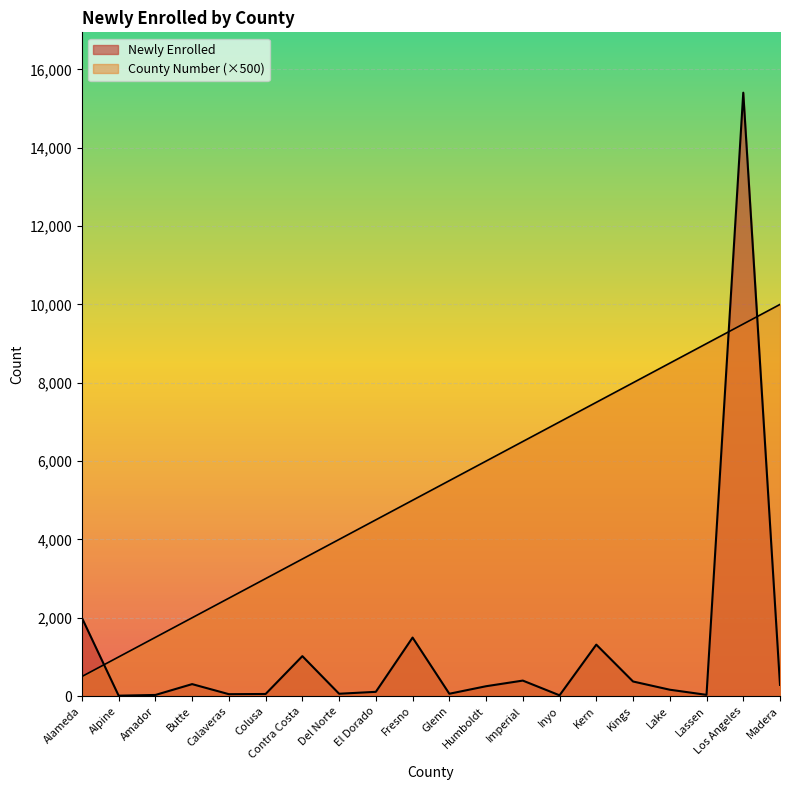

Does the chart display data point markers on the line(s)?

No